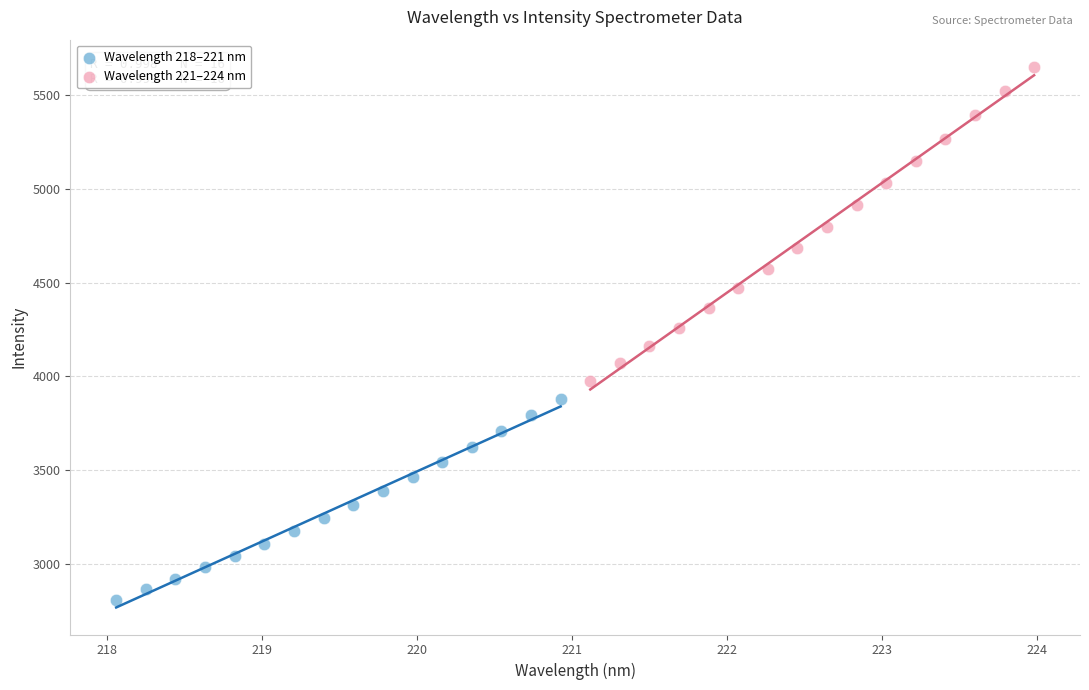

Which series contains the highest Y value?

Wavelength 221–224 nm